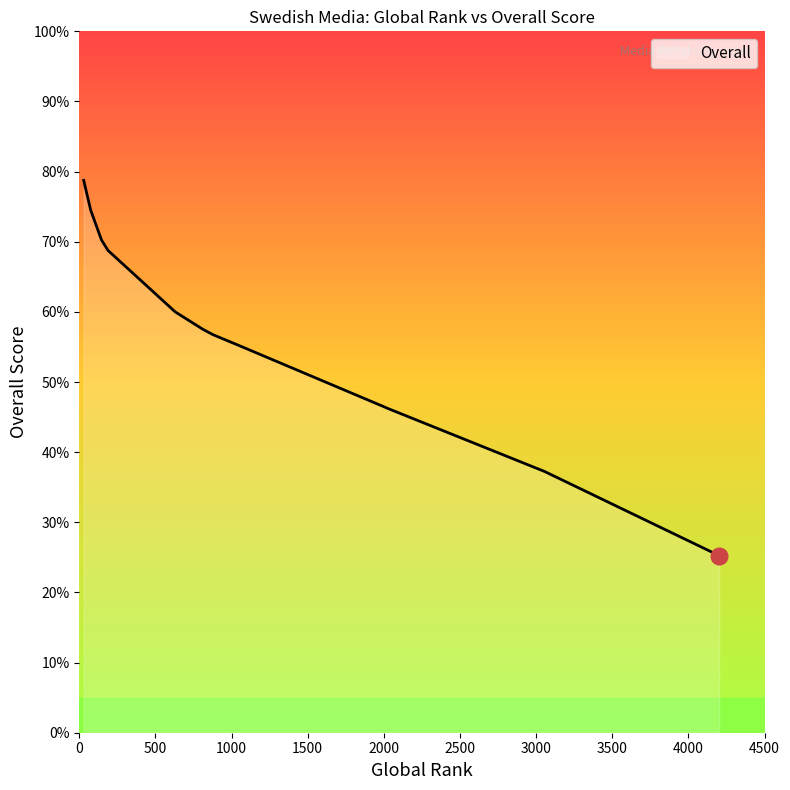

How many categories are shown in the chart?

13